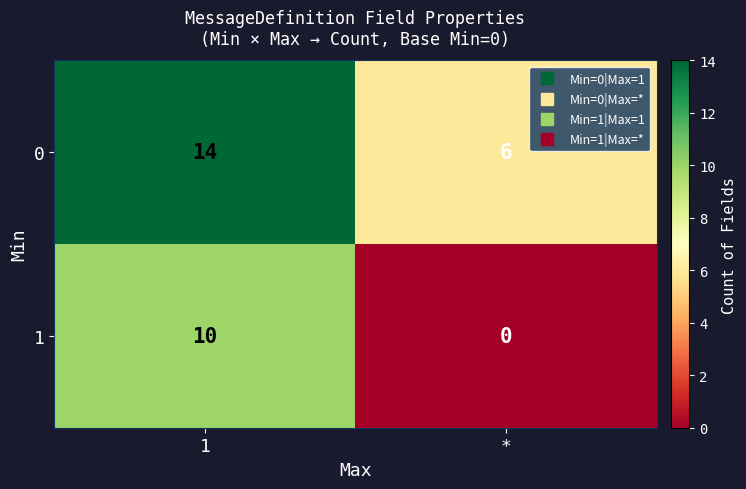

What is the difference between the 1 values at 1 and *?

10